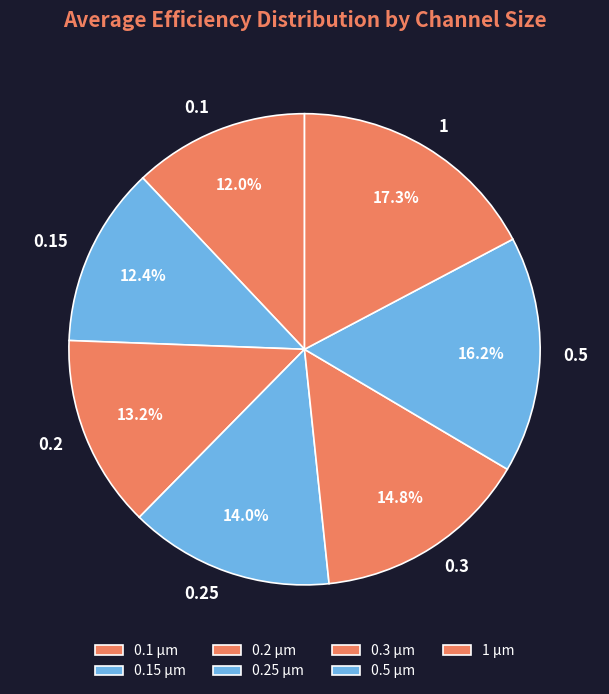

To the nearest percent, what is the difference between the 0.5 and 0.2 slice percentages?

3%